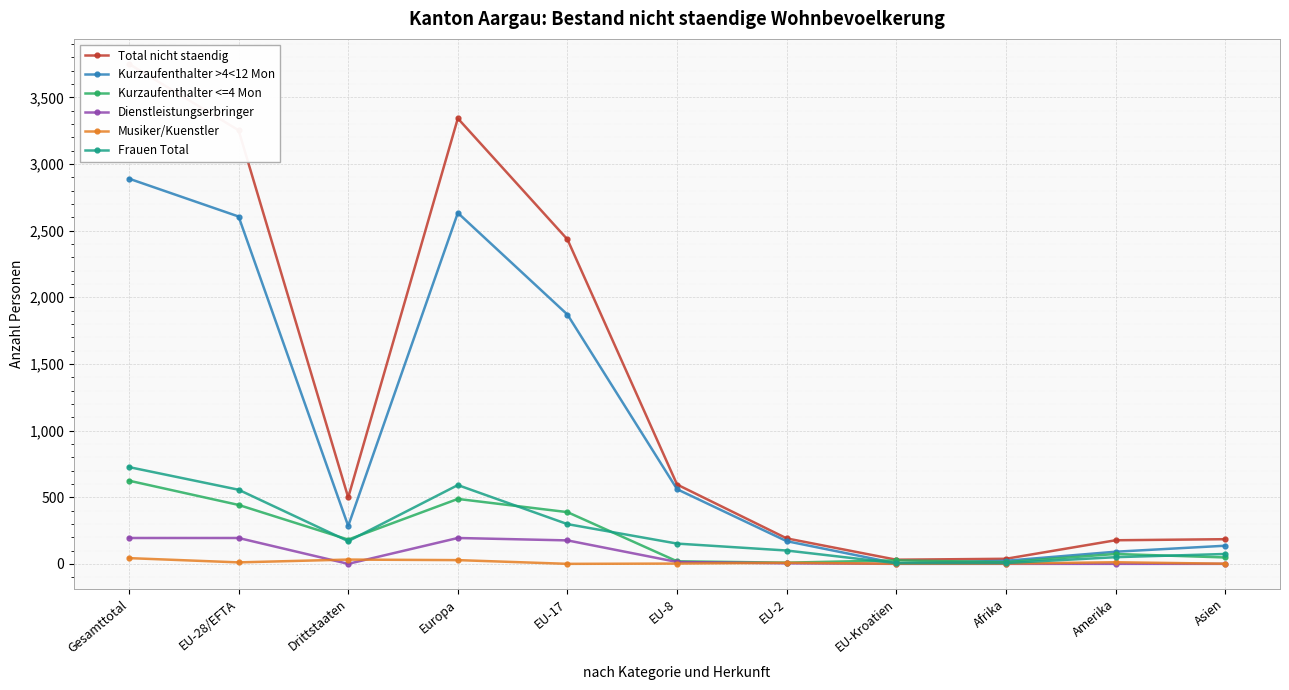

Rank the categories by Frauen Total value from highest to lowest.

Gesamttotal, Europa, EU-28/EFTA, EU-17, Drittstaaten, EU-8, EU-2, Asien, Amerika, Afrika, EU-Kroatien